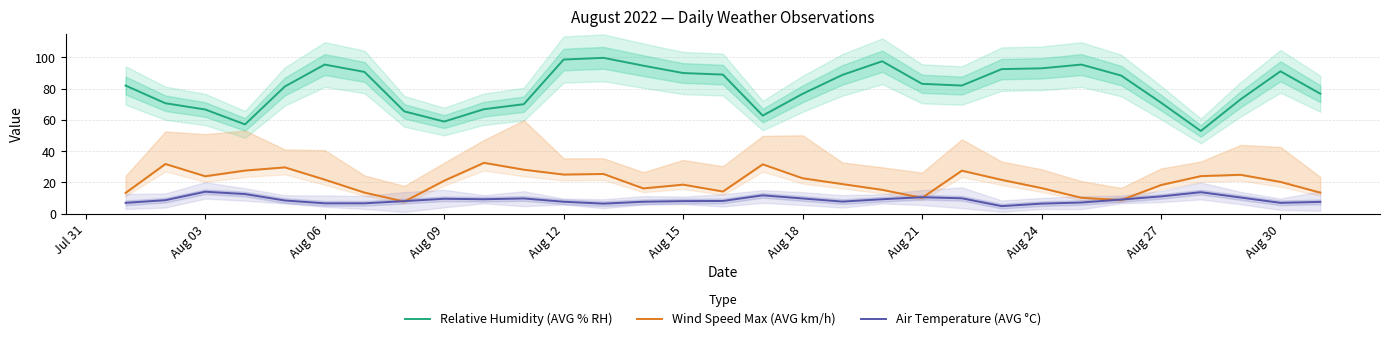

The Air Temperature (AVG °C) series shows 3.7 at Aug 12. True or false?

False